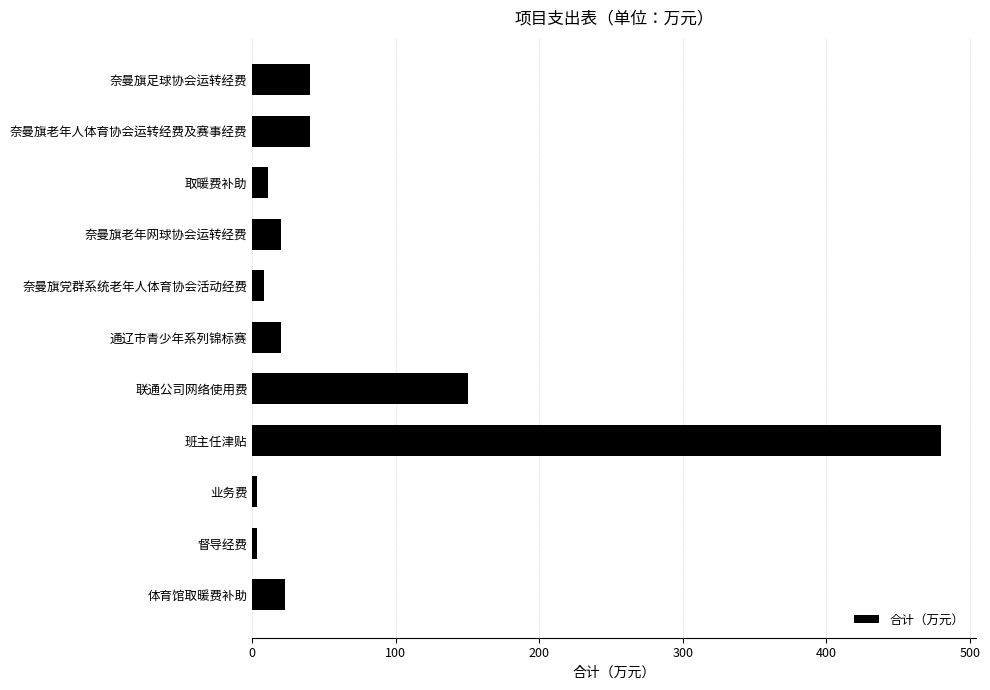

What is the label of the 6th bar from the bottom?

通辽市青少年系列锦标赛